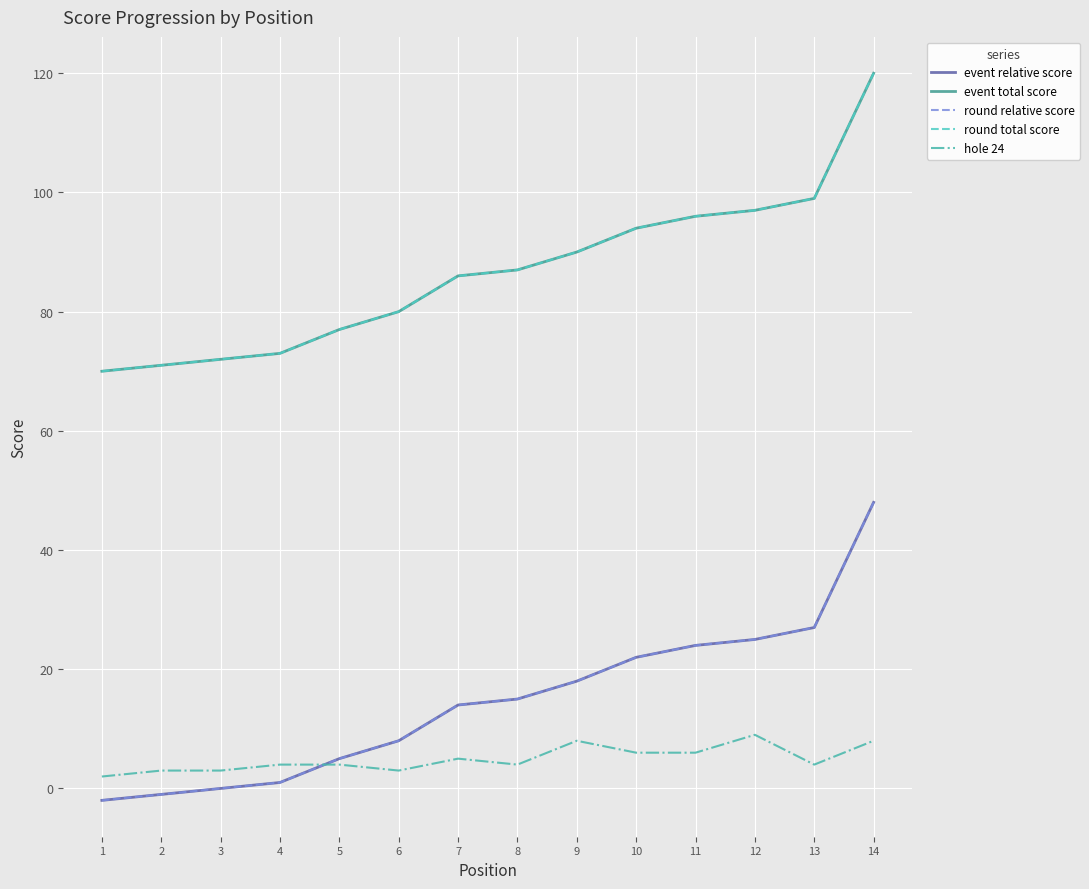

What is the value of the round total score point at the 5th from the left?

77